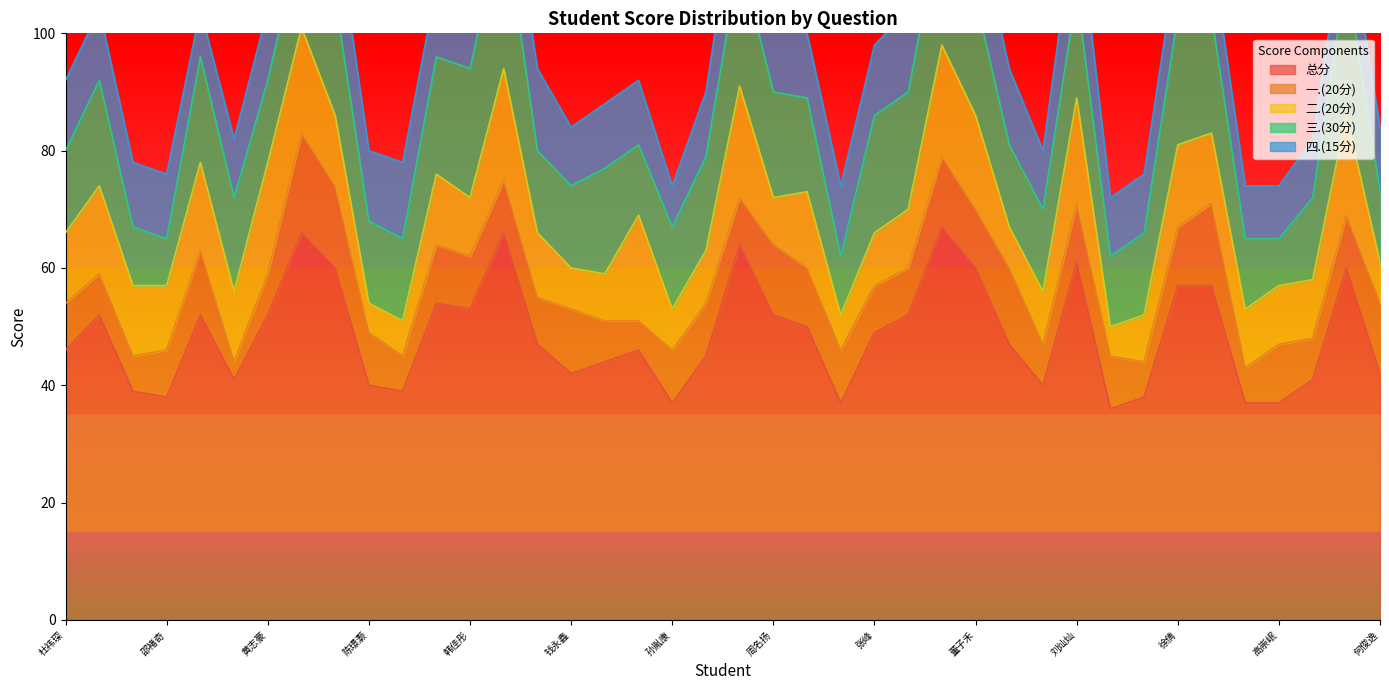

What is the average value of the 二.(20分) series?

12